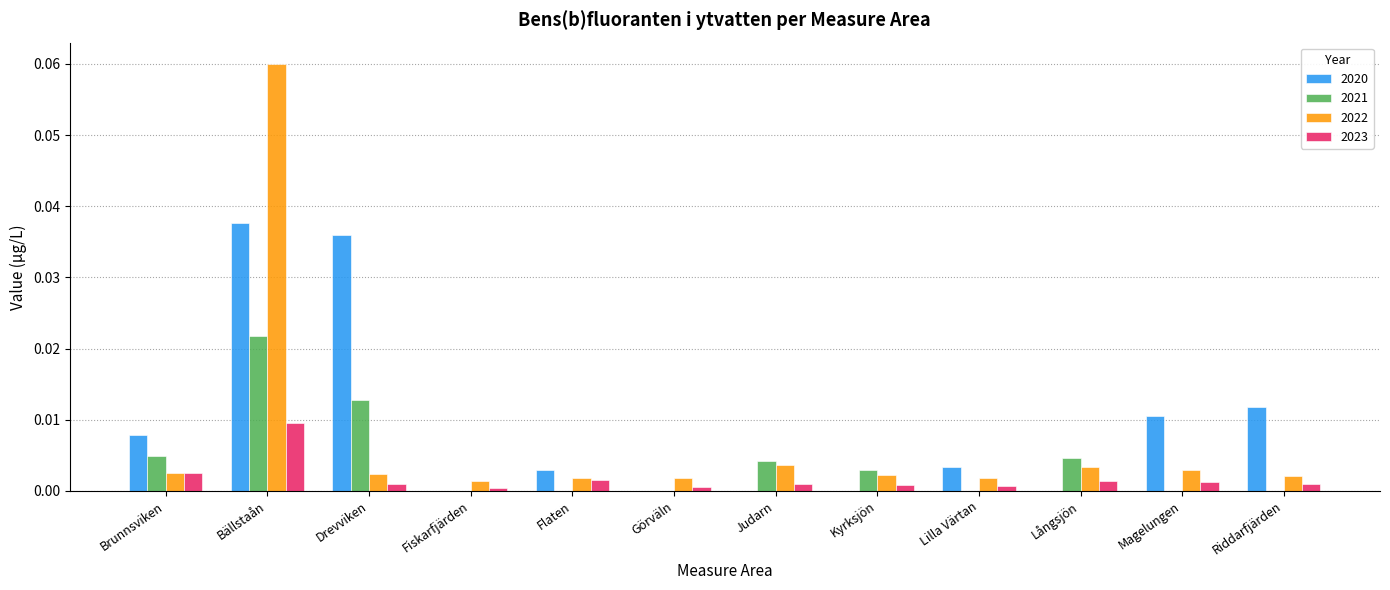

True or false: 2023 has a value of 0.0 at Lilla Värtan.

True